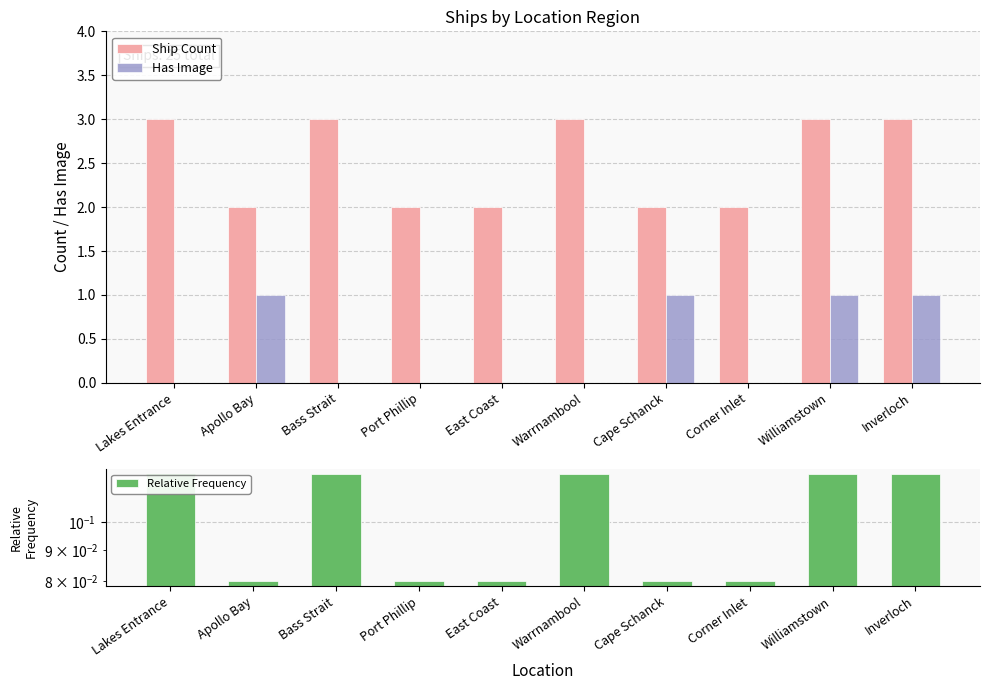

Which series has the largest range (max minus min)?

Ship Count